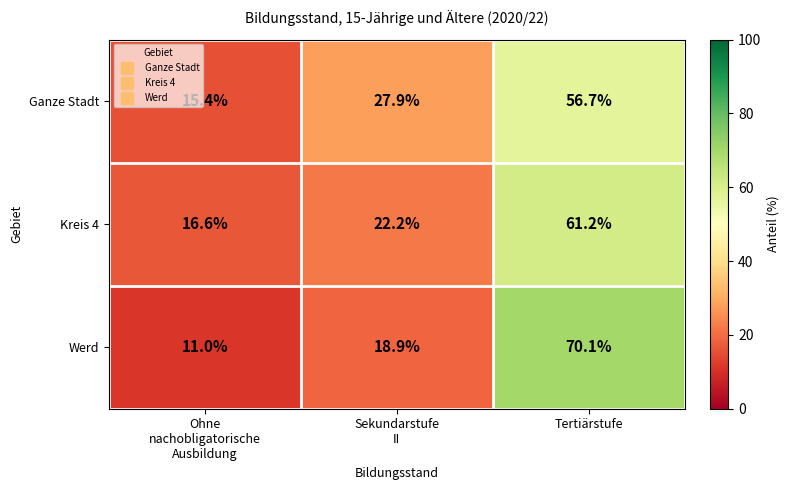

True or false: Werd has a value of 70.1 at Tertiärstufe.

True